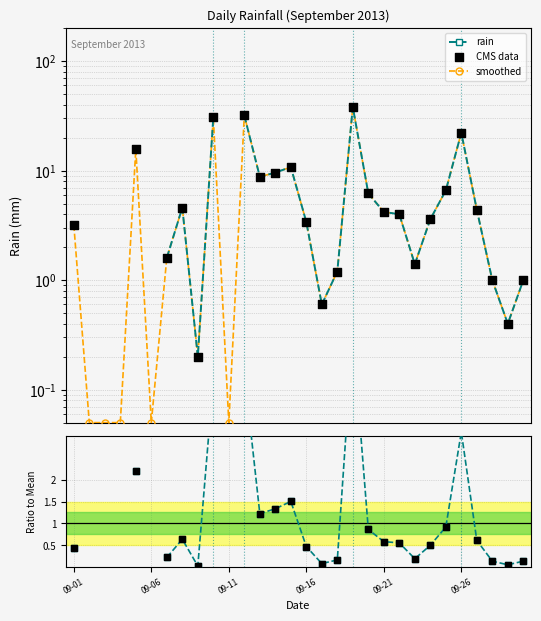

At how many categories does at least one series exceed 11?

5